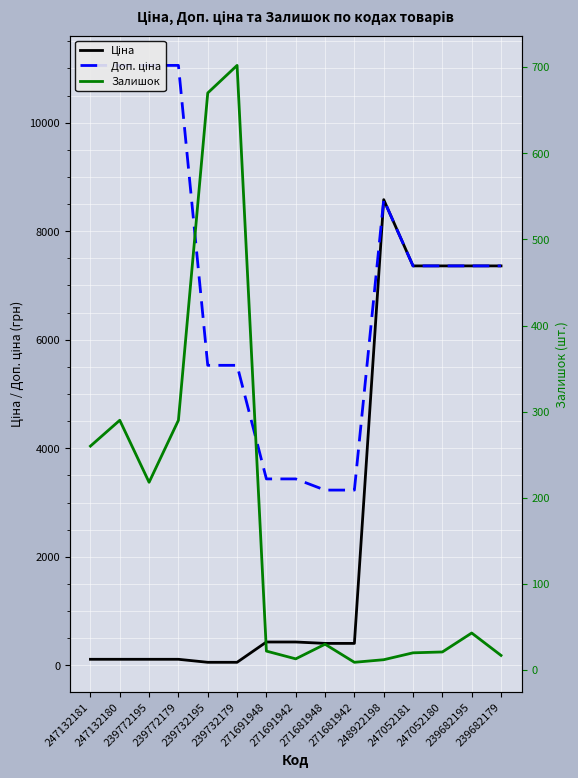

How many lines are shown in the chart?

3